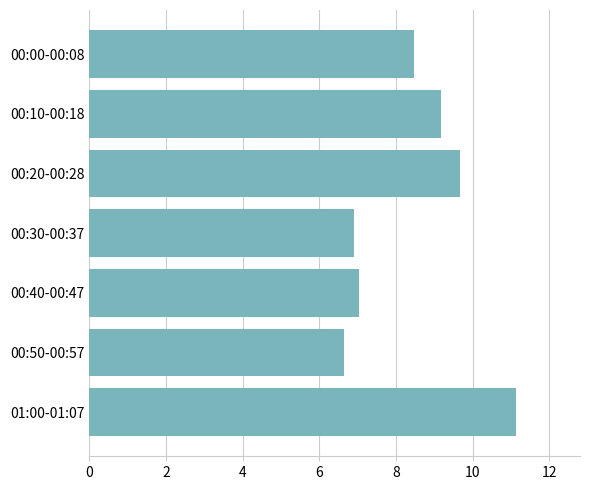

What is the greatest value displayed?

11.1